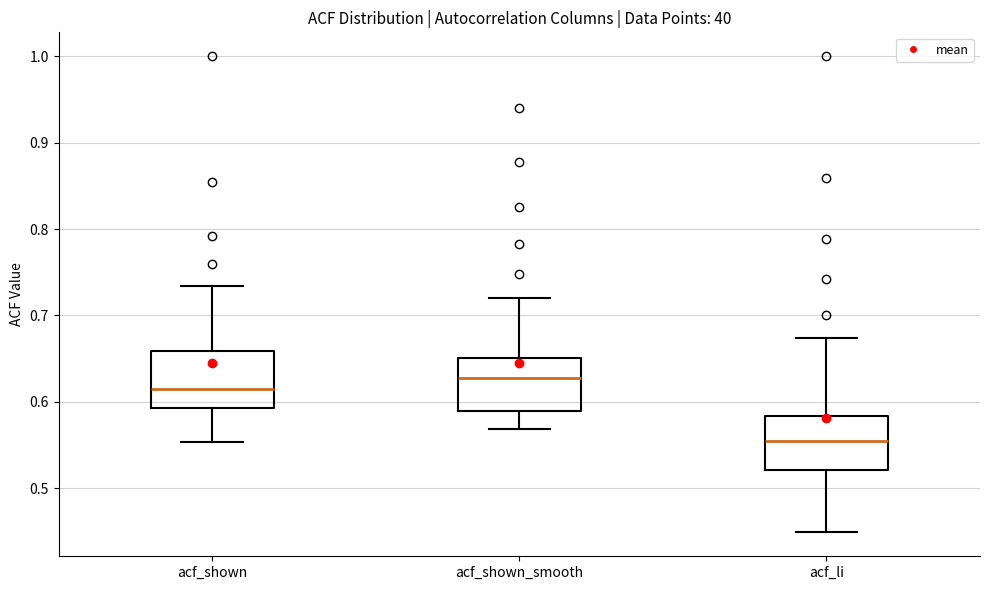

Where is the lower edge of the box for acf_shown_smooth on the y-axis? The values are not printed on the chart, so give them approximately, as read against the axis.

0.59